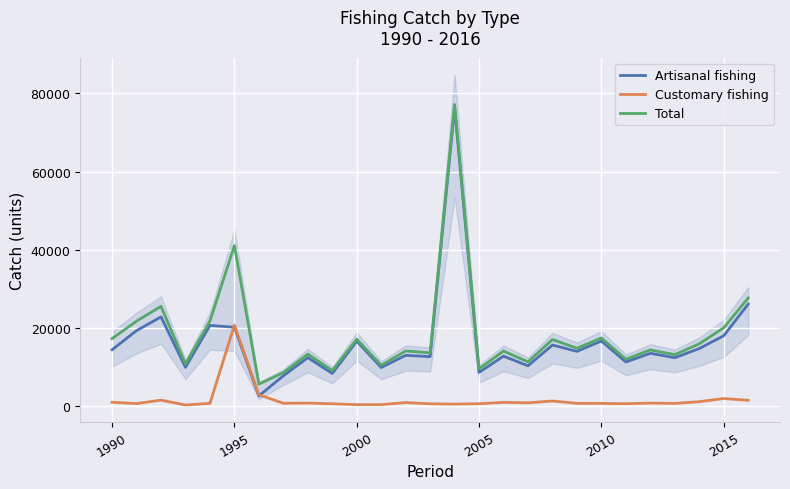

True or false: Customary fishing and Total intersect in this chart.

False